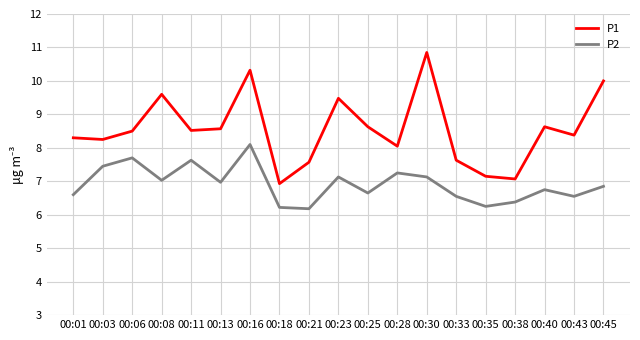

Which series has the largest total across all categories?

P1